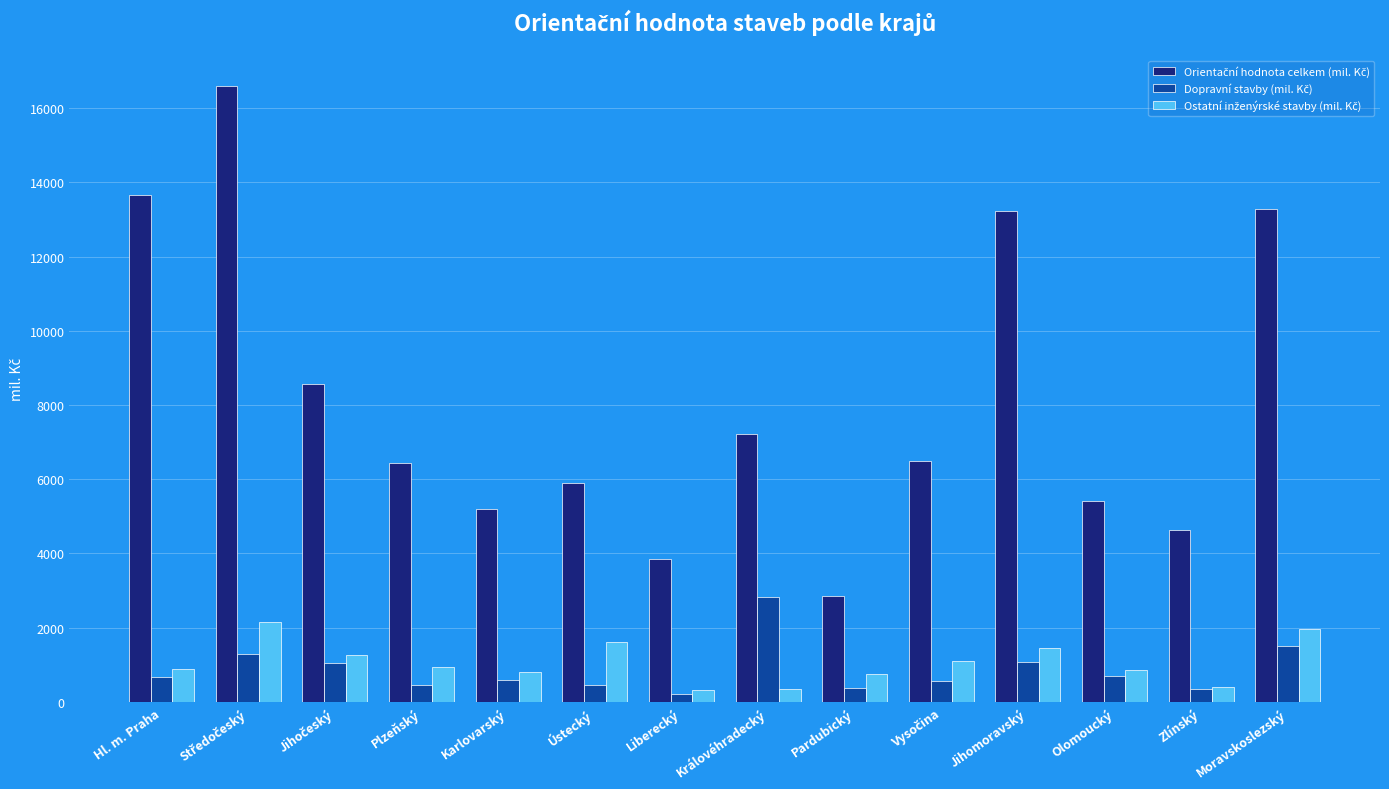

What is the total value across all series at Olomoucký?

6942